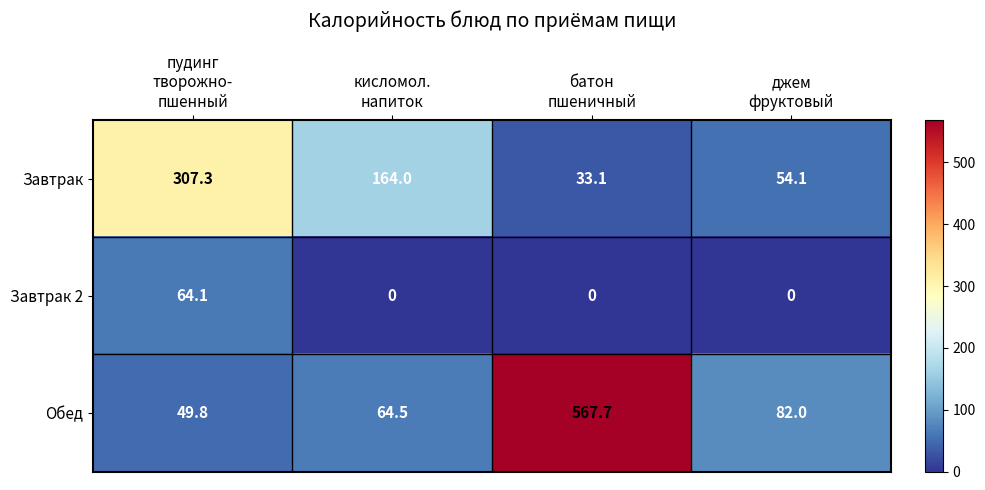

What is the spread (max minus min) of values at джем
фруктовый?

82.0